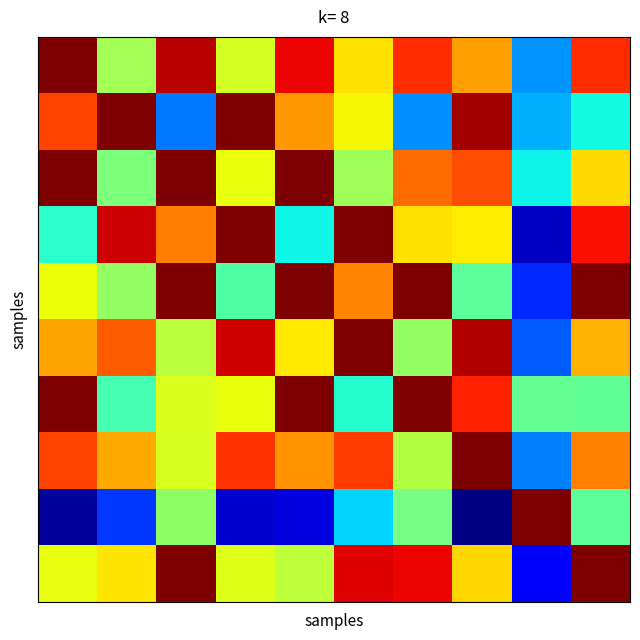

At how many categories does at least one series exceed 0?

10